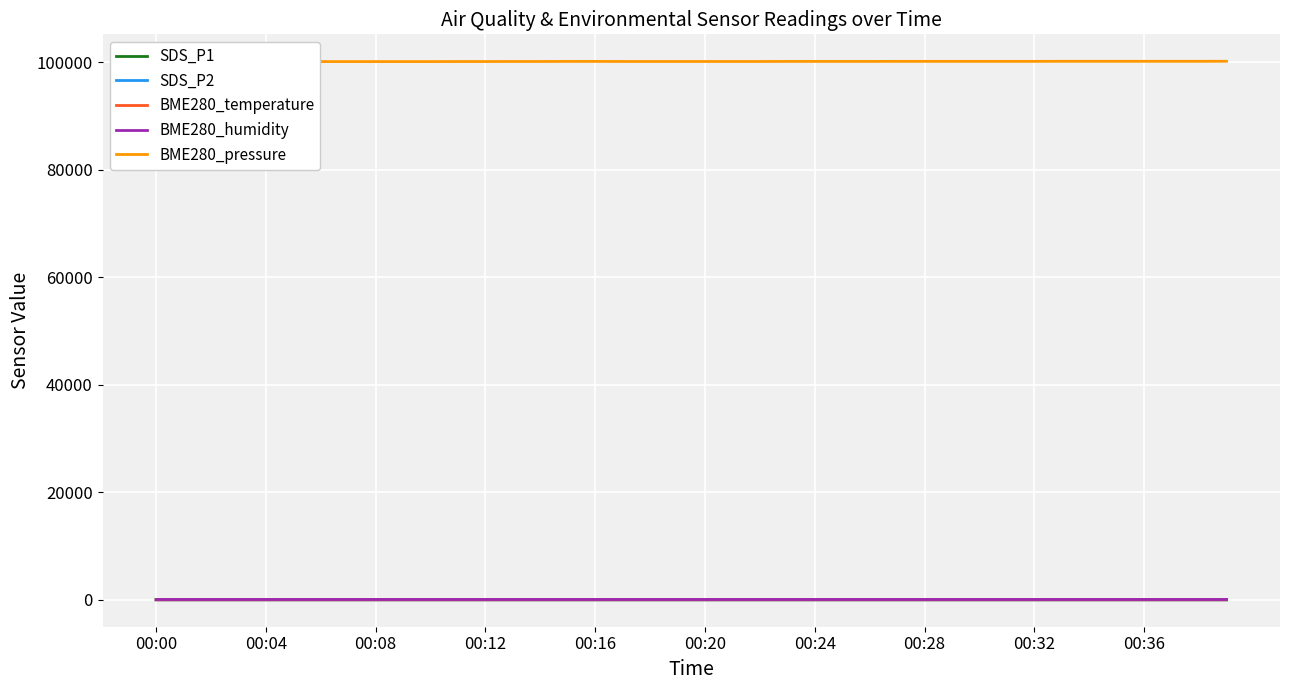

How many values in the SDS_P2 series are below 5?

6